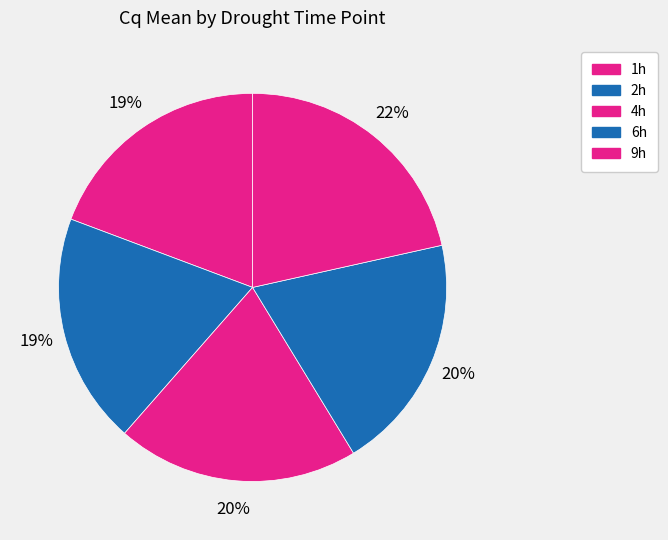

Count the number of slices in the pie.

5